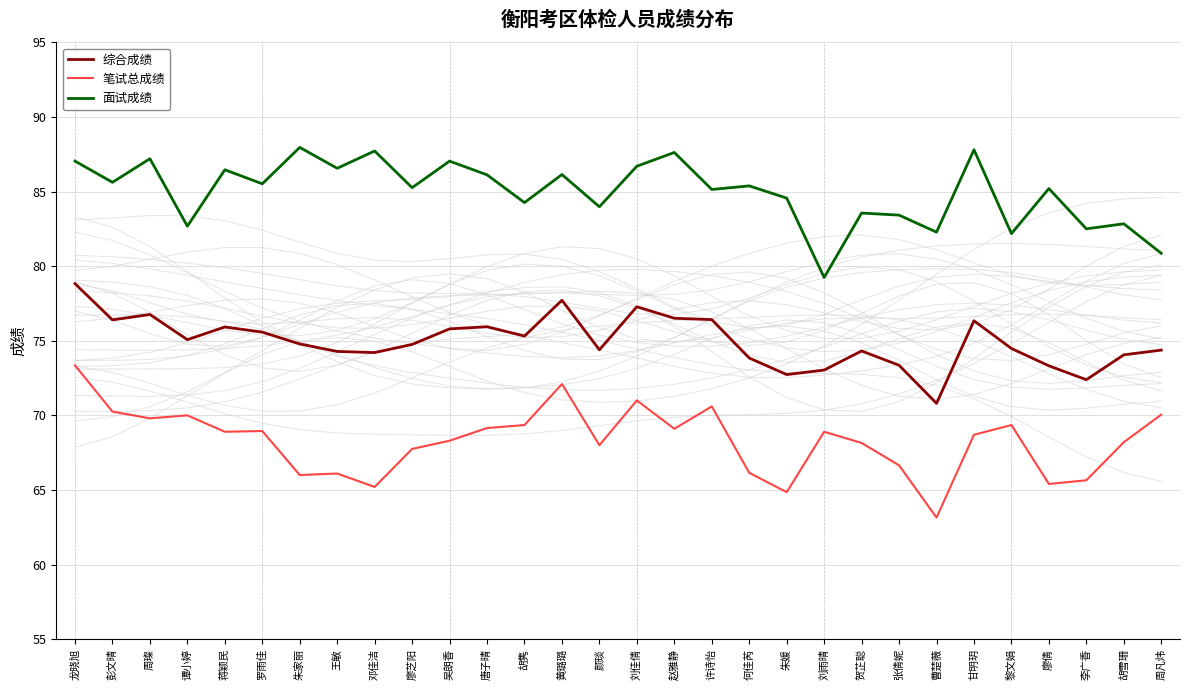

The 面试成绩 series shows 87.2 at 周璨. True or false?

True